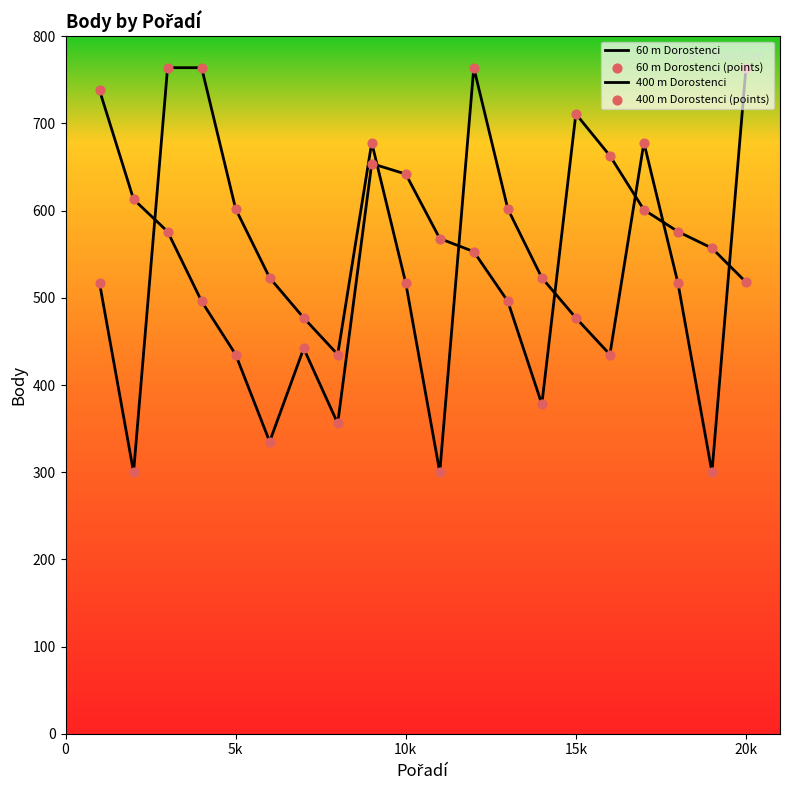

How many lines are shown in the chart?

2